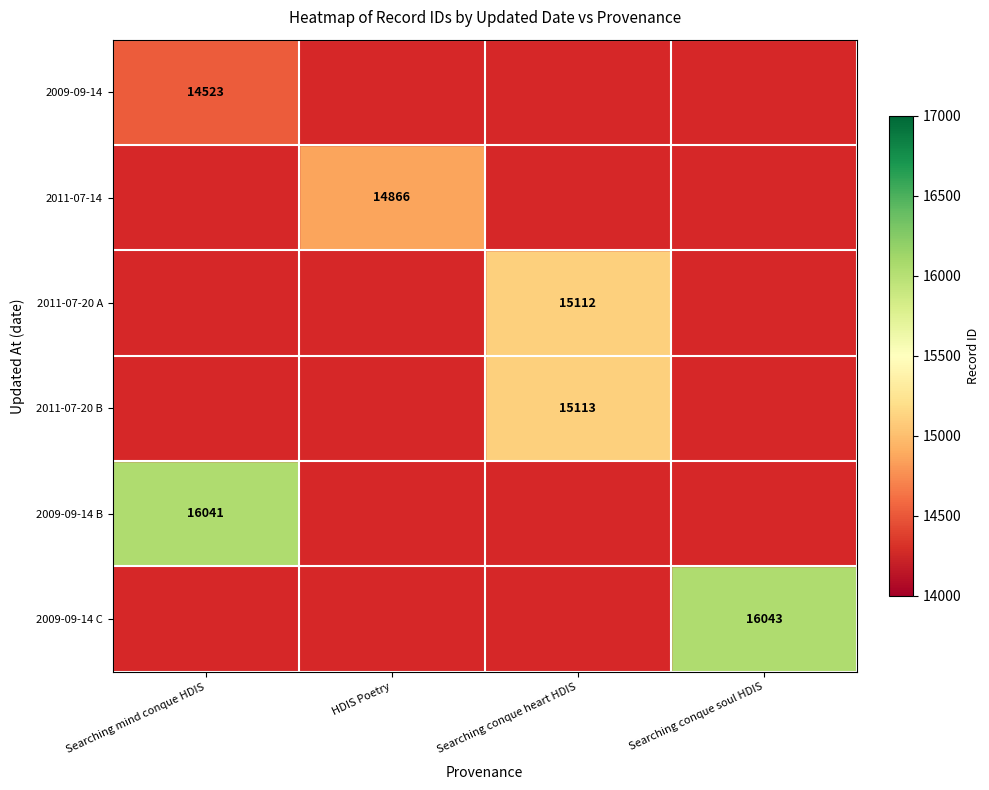

What is the greatest value displayed?

16043.0